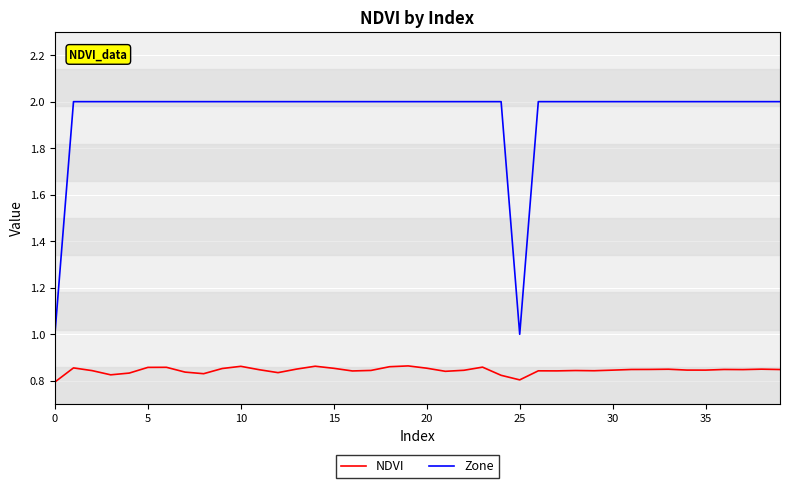

Which series has the largest range (max minus min)?

Zone